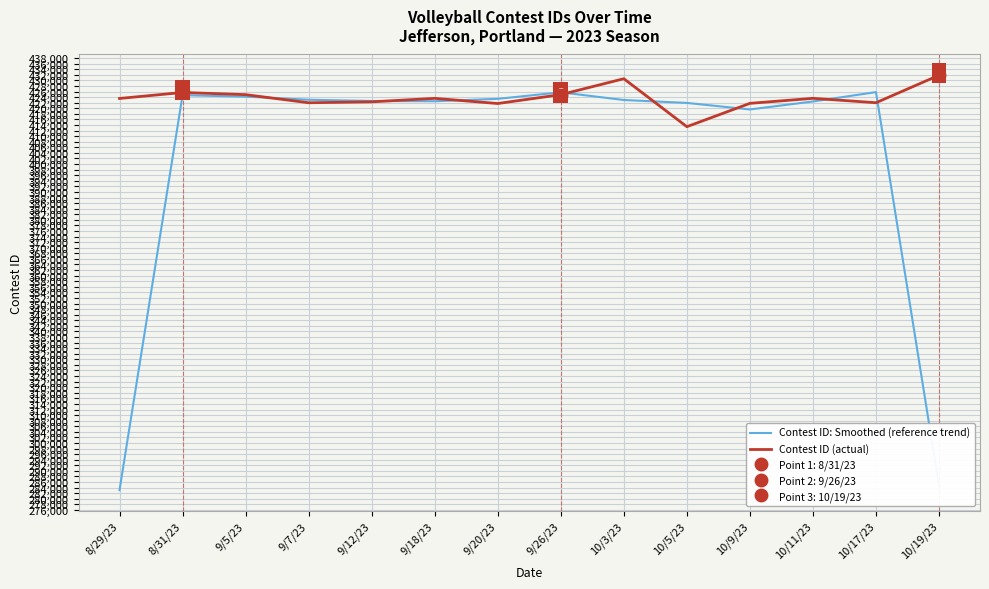

What is the maximum value for Contest ID: Smoothed (reference trend)?

425805.3